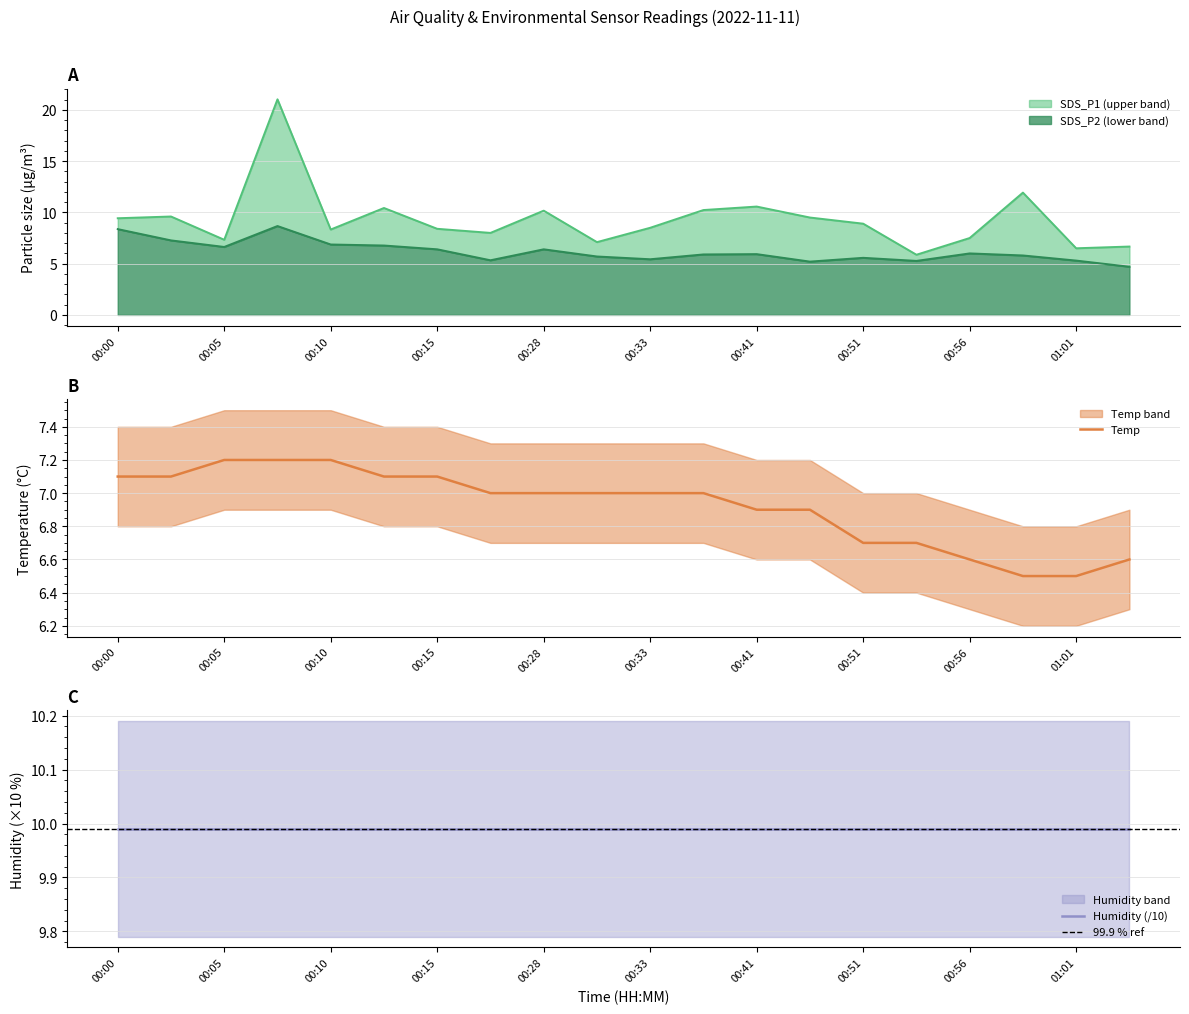

At which label does Temp first exceed 7?

00:00